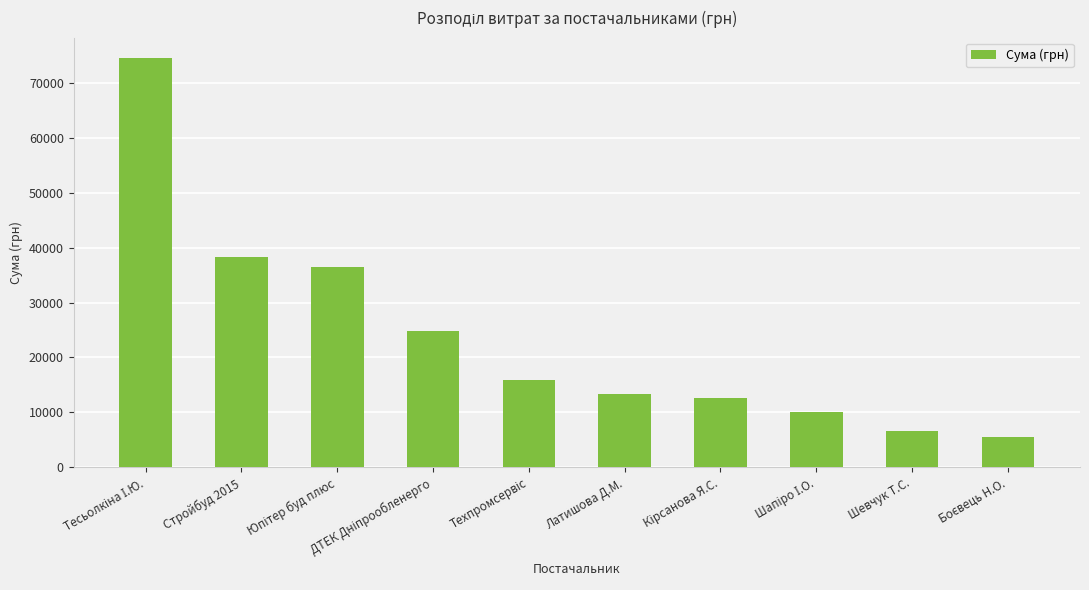

What is the value of the 2nd bar from the left?

38323.2